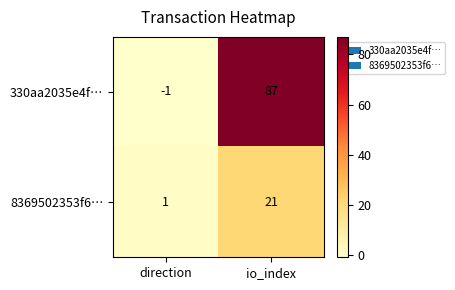

Which series has the largest range (max minus min)?

330aa2035e4f…